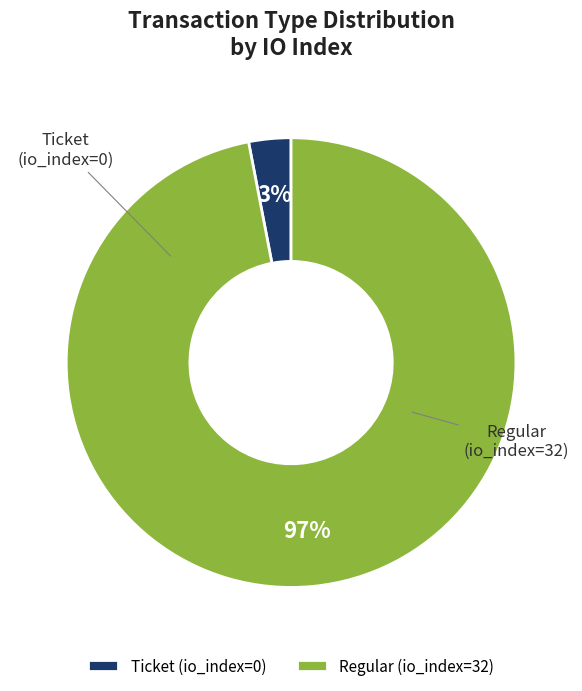

Does Regular (io_index=32) represent more than half of the total?

Yes